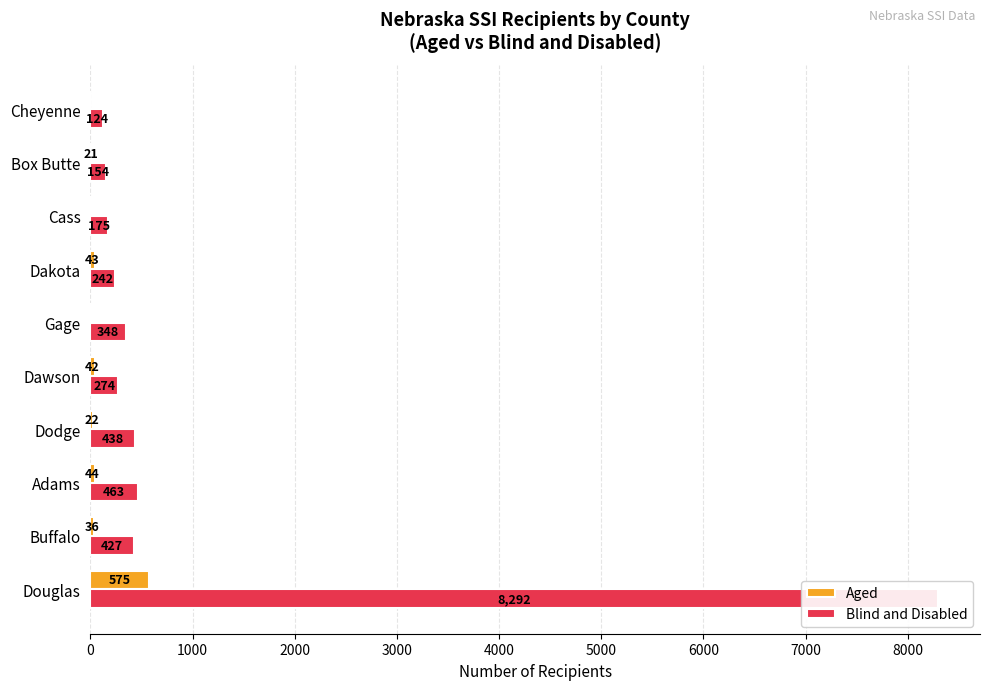

True or false: Aged has a value of 23 at Gage.

False